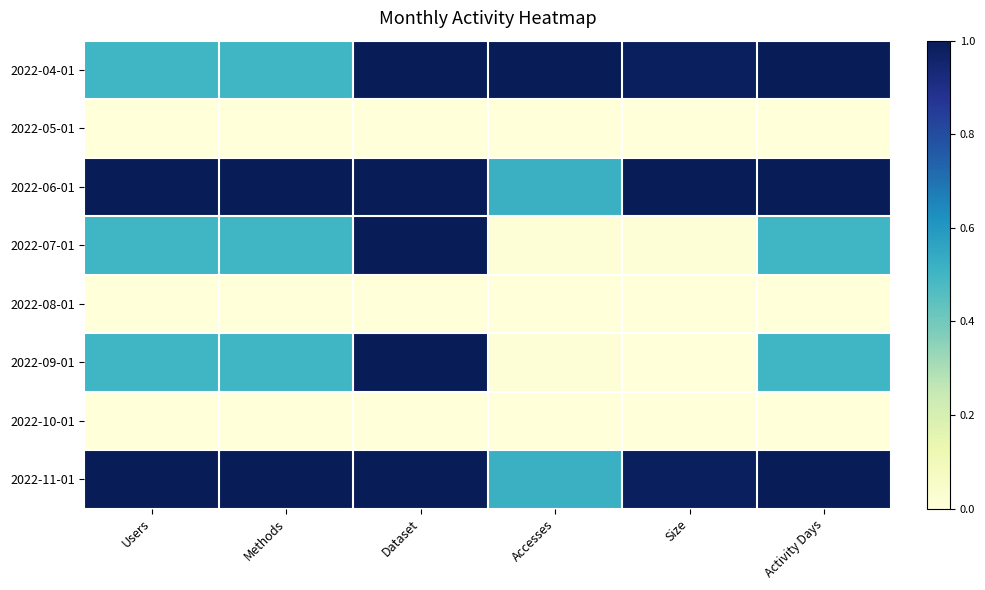

Reading right to left, transcribe all the data shown in this chart.

2022-04-01: Activity Days=1.0	Size=1.0	Accesses=1.0	Dataset=1.0	Methods=0.5	Users=0.5
2022-05-01: Activity Days=0.0	Size=0.0	Accesses=0.0	Dataset=0.0	Methods=0.0	Users=0.0
2022-06-01: Activity Days=1.0	Size=1.0	Accesses=0.5	Dataset=1.0	Methods=1.0	Users=1.0
2022-07-01: Activity Days=0.5	Size=0.0	Accesses=0.0	Dataset=1.0	Methods=0.5	Users=0.5
2022-08-01: Activity Days=0.0	Size=0.0	Accesses=0.0	Dataset=0.0	Methods=0.0	Users=0.0
2022-09-01: Activity Days=0.5	Size=0.0	Accesses=0.0	Dataset=1.0	Methods=0.5	Users=0.5
2022-10-01: Activity Days=0.0	Size=0.0	Accesses=0.0	Dataset=0.0	Methods=0.0	Users=0.0
2022-11-01: Activity Days=1.0	Size=1.0	Accesses=0.5	Dataset=1.0	Methods=1.0	Users=1.0